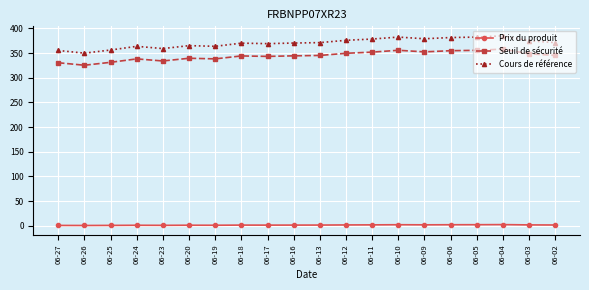

True or false: Cours de référence and Seuil de sécurité cross at least once.

False